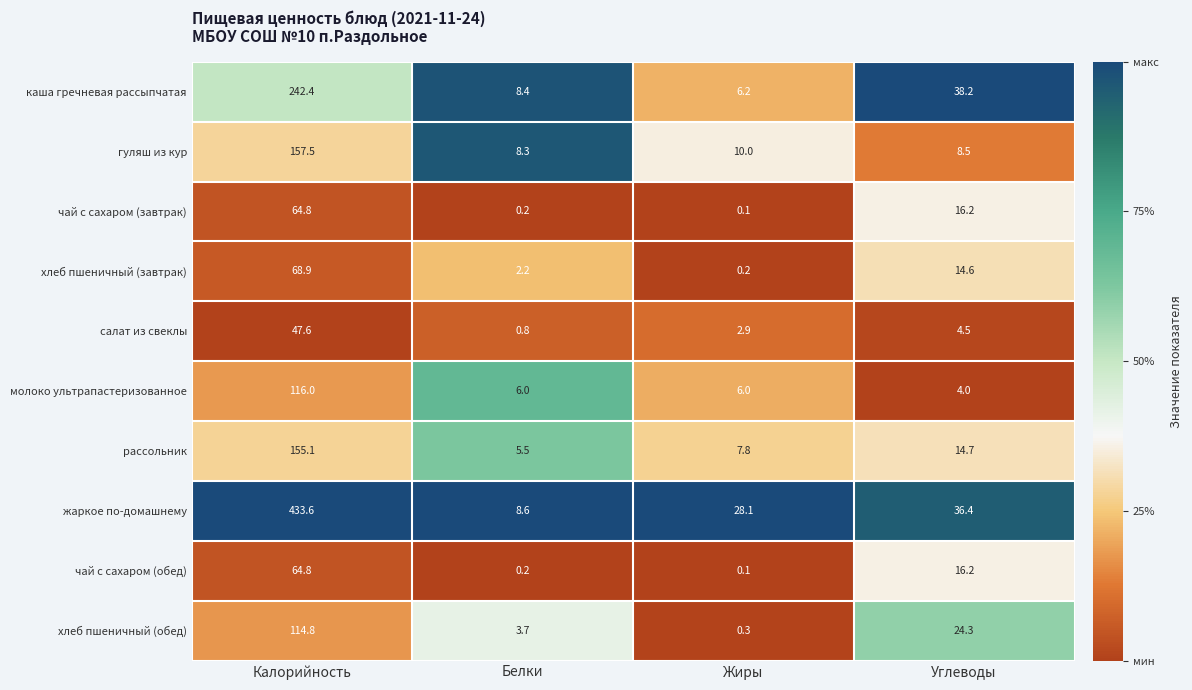

What is the total value across all series at Углеводы?

177.6